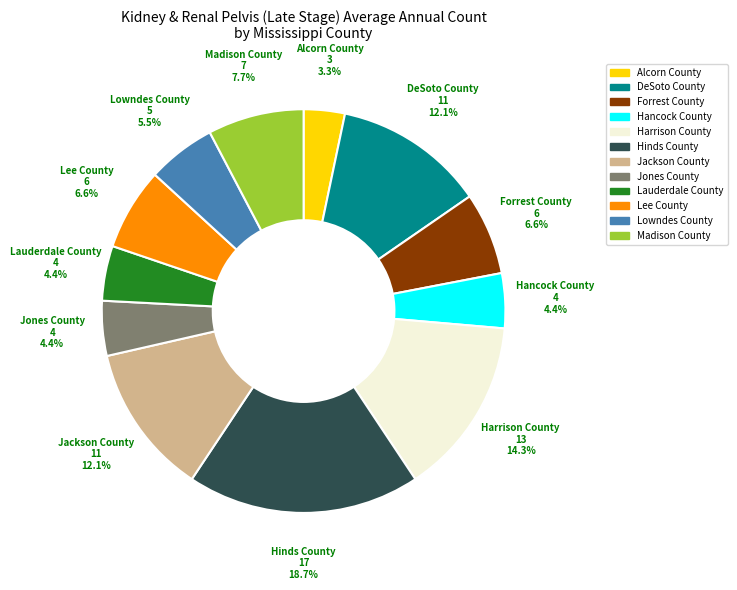

Is there any slice that represents more than half of the pie?

No